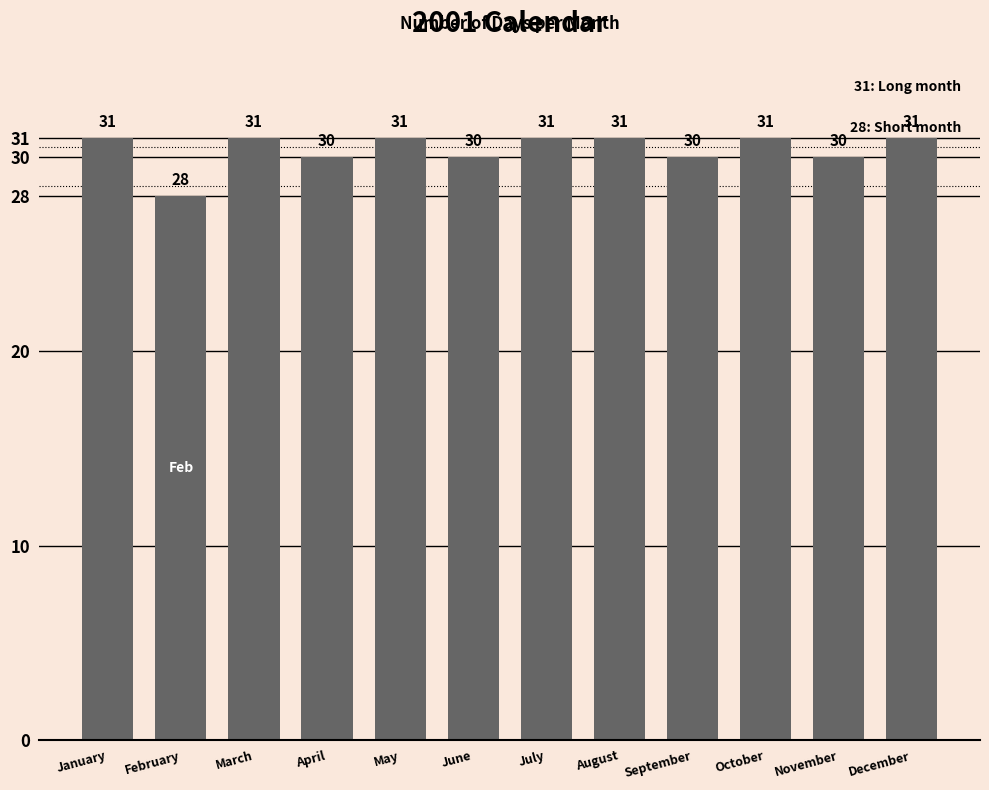

What is the greatest value displayed?

31